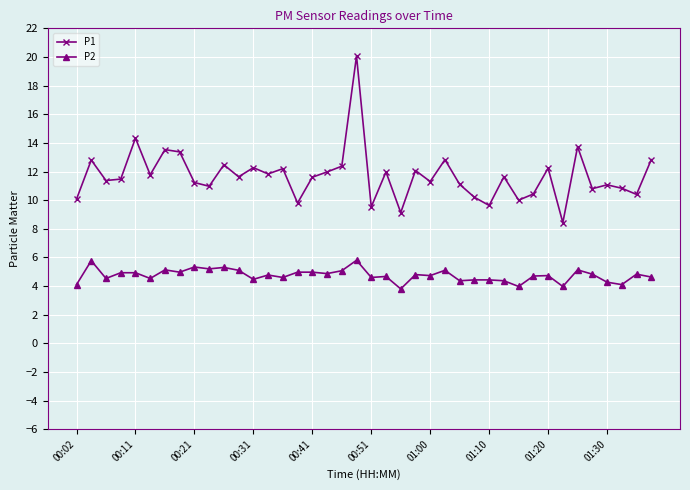

What is the highest value of the P1 series?

20.1